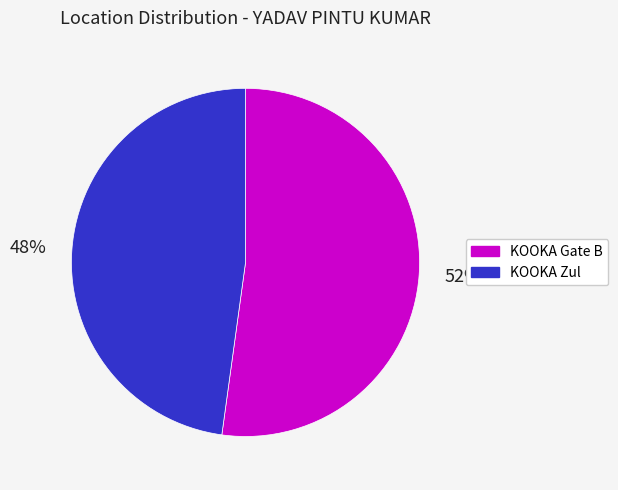

Count the number of slices in the pie.

2